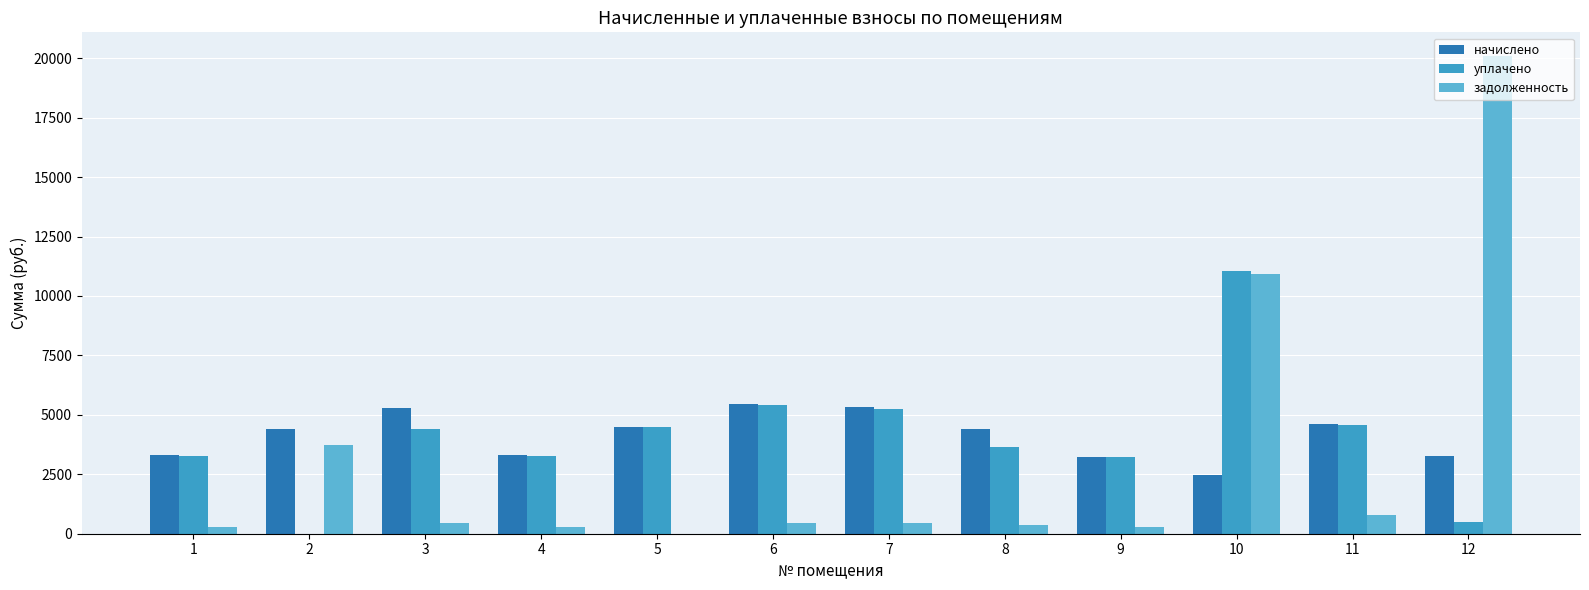

The value of уплачено at 9 is 2210.6. True or false?

False